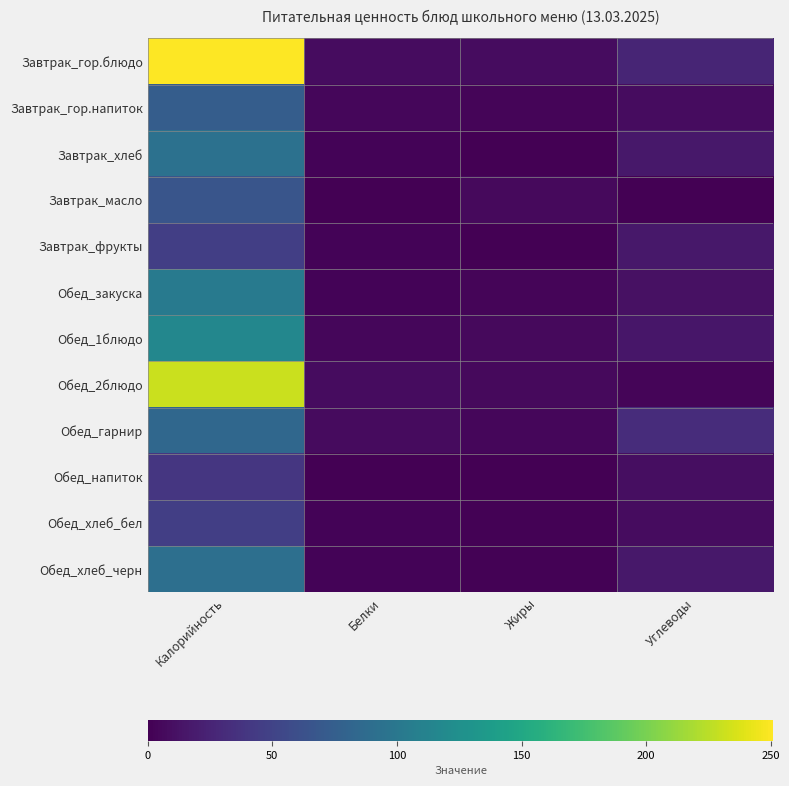

Which series changed the most between Жиры and Углеводы?

Обед_гарнир